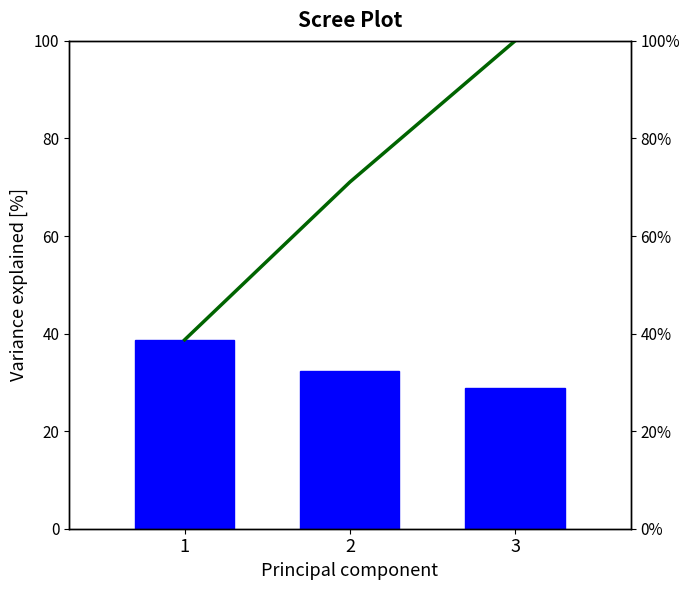

What is the difference between the maximum and second lowest values in the Variance Explained series?

6.4